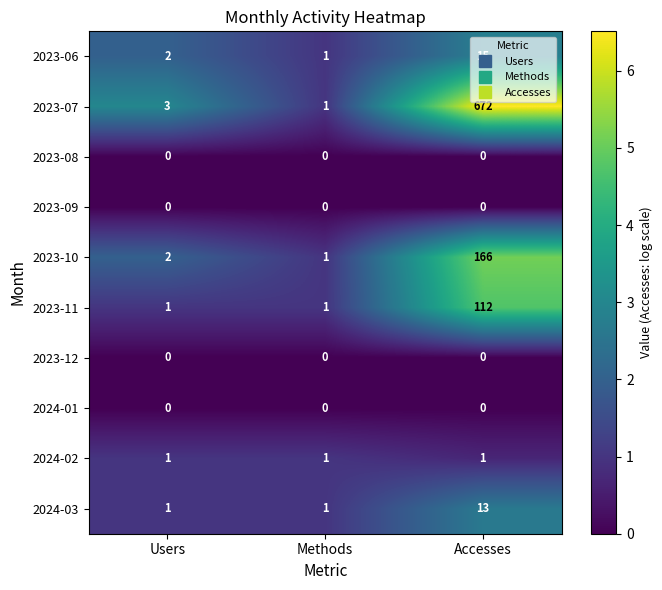

What is the difference between the highest and lowest values at Users?

3